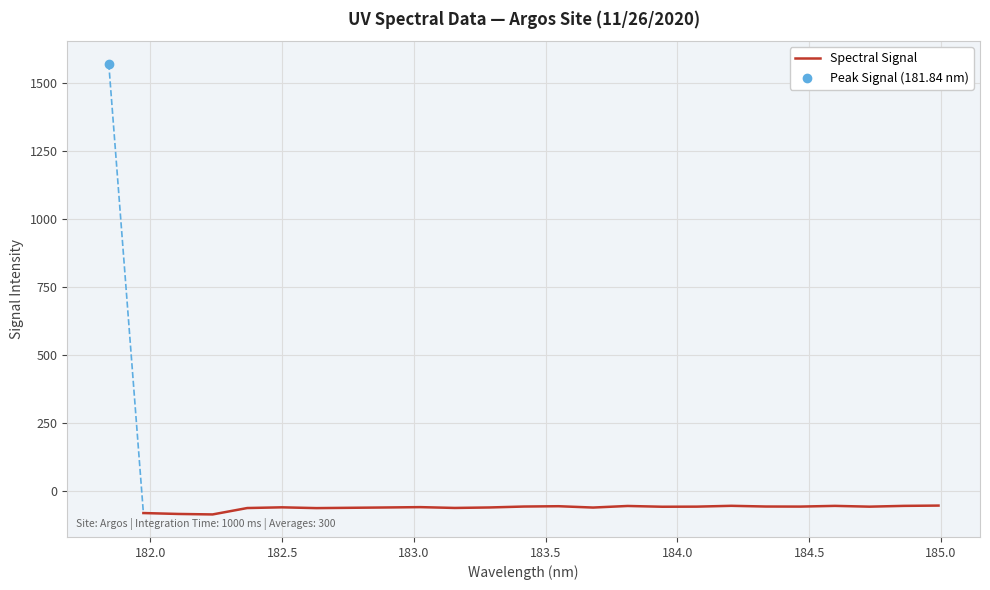

Is this an area chart (filled region under the line)?

No